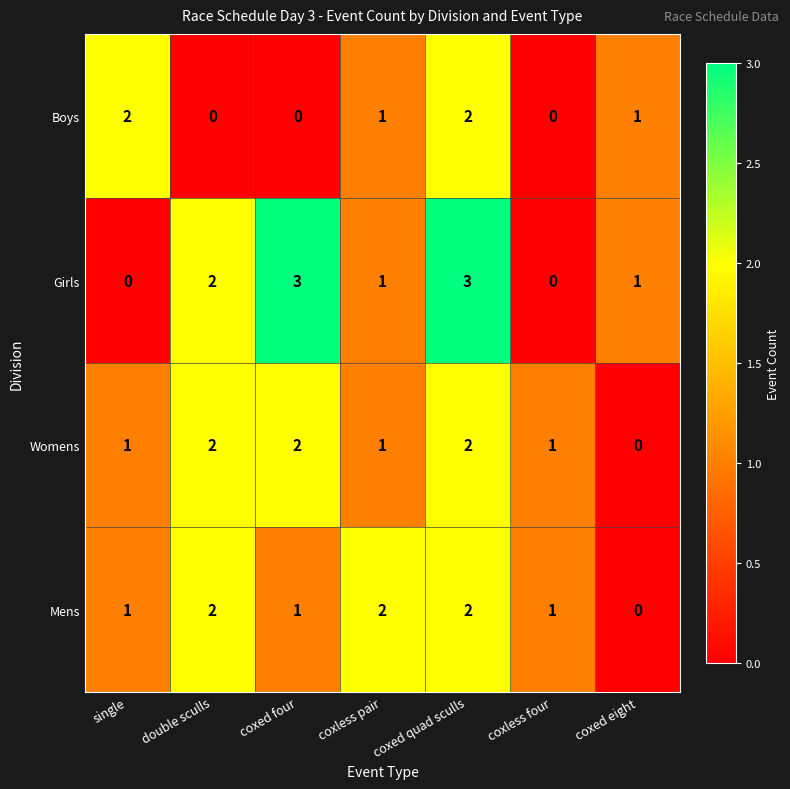

What is the difference between the maximum and minimum values in the Girls series?

3